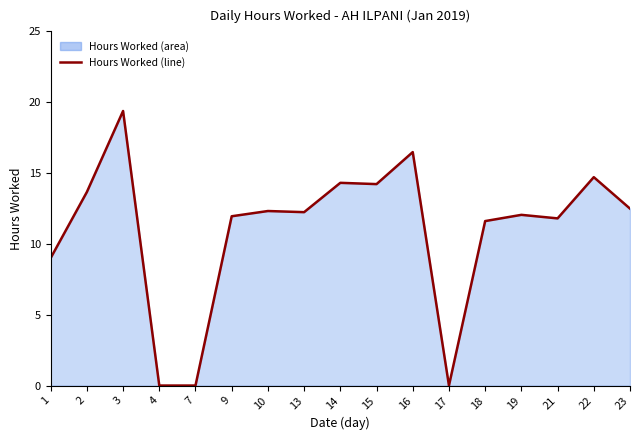

True or false: the data shows 4.4 at 15.

False